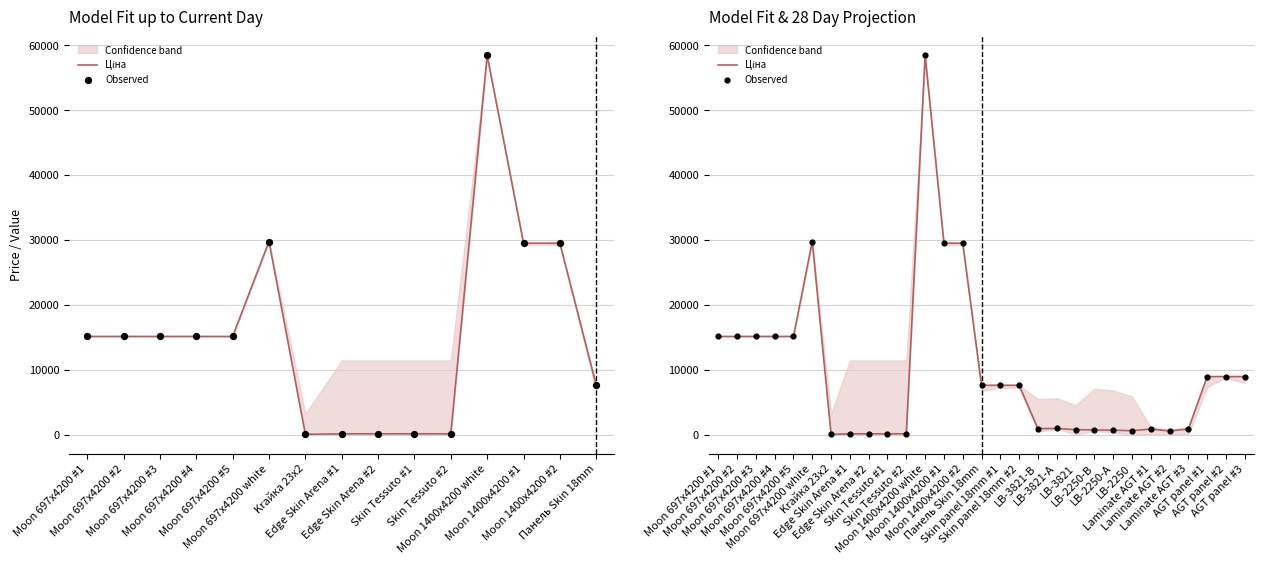

Which series has the largest Y range (max minus min)?

Ціна